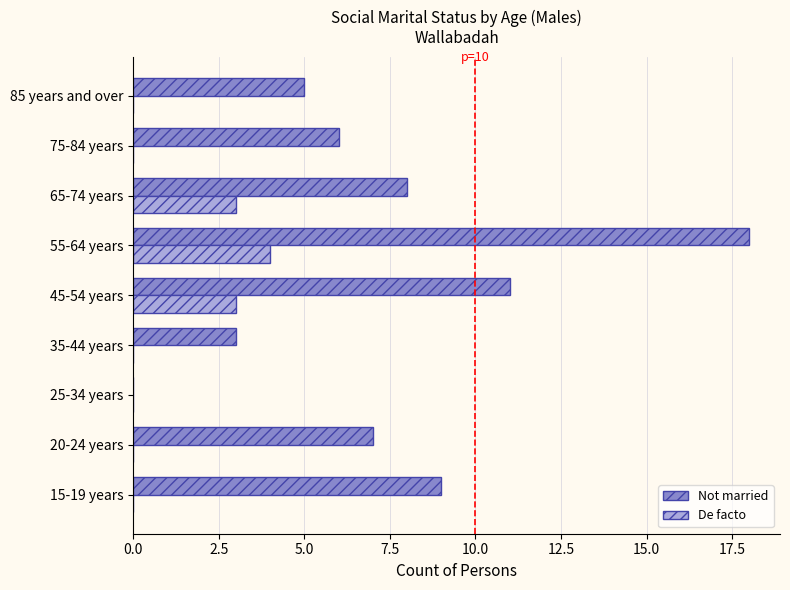

How many series are shown in this chart?

2